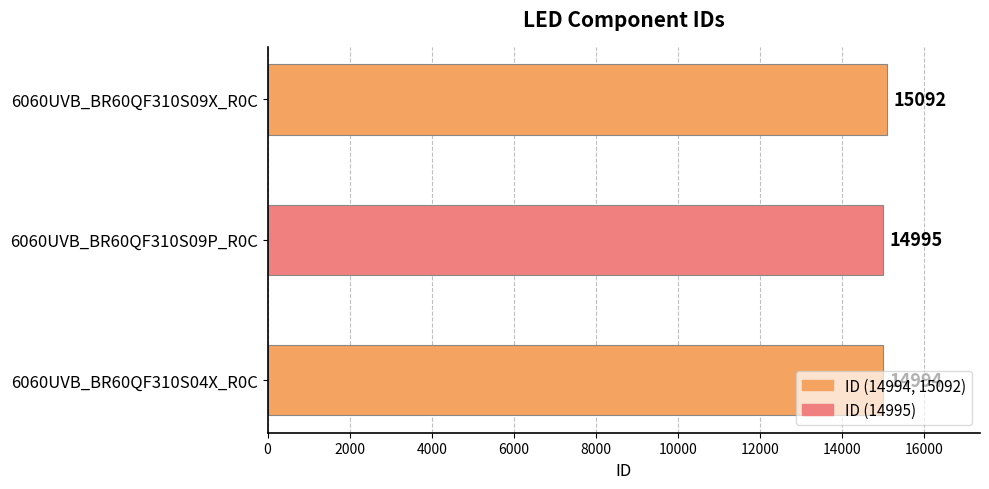

At which label is the value closest to 15043?

6060UVB_BR60QF310S09P_R0C